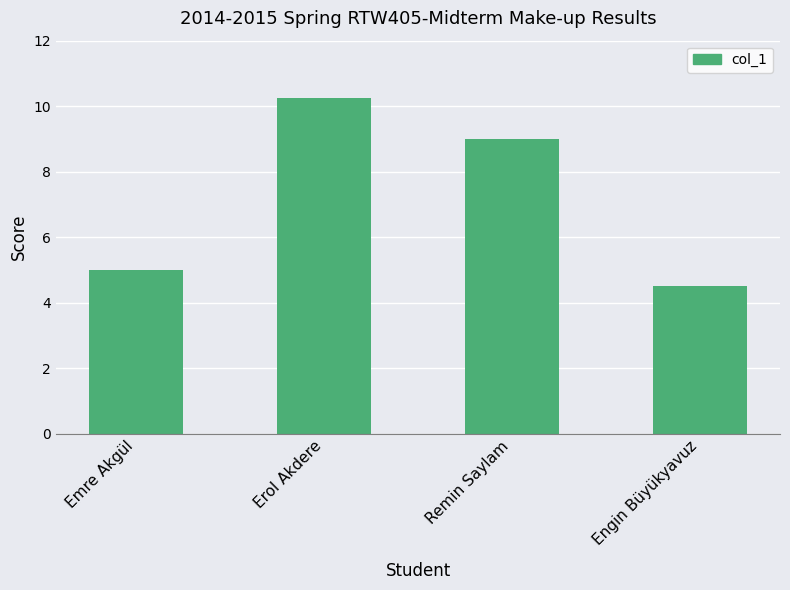

What is the change in value from Emre Akgül to Engin Büyükyavuz?

-0.5